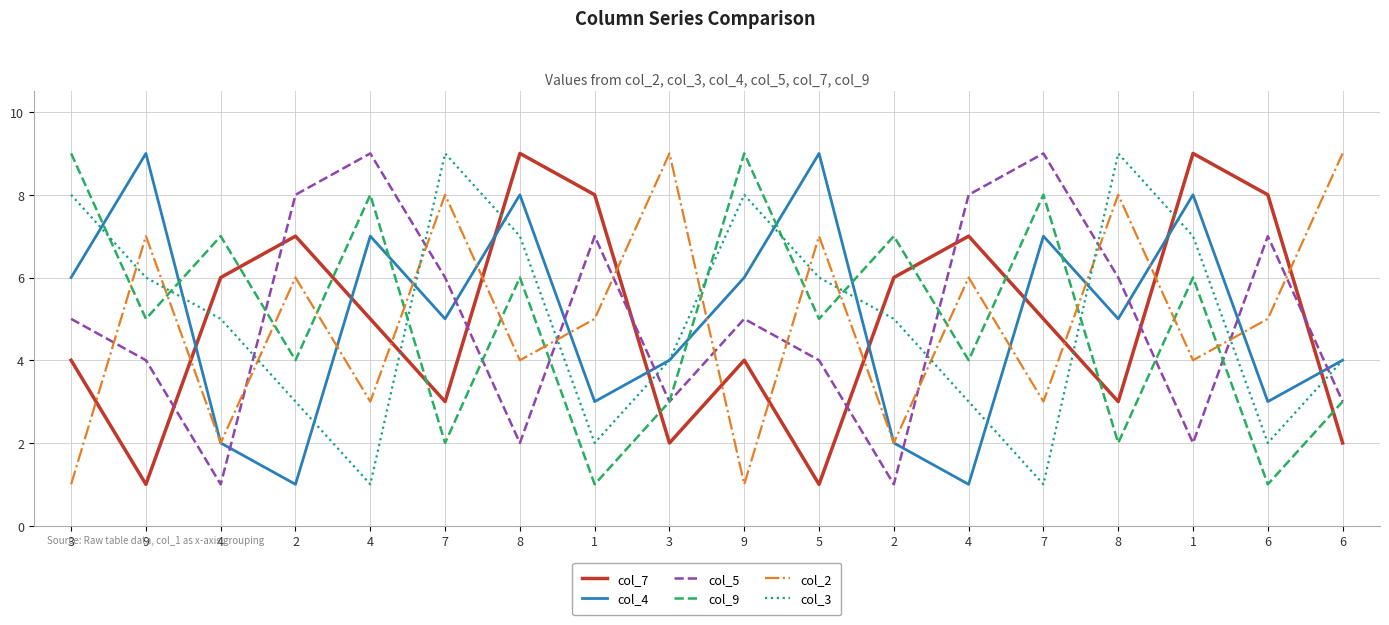

Which series has the largest total across all categories?

col_7